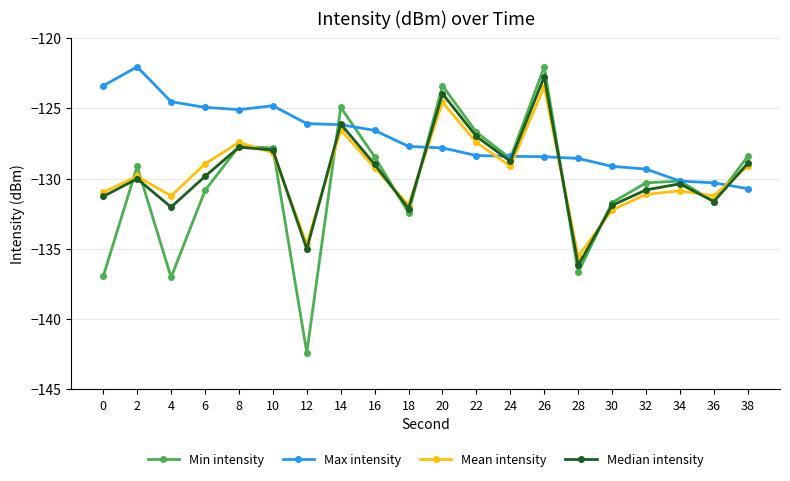

True or false: Min intensity and Max intensity cross at least once.

True